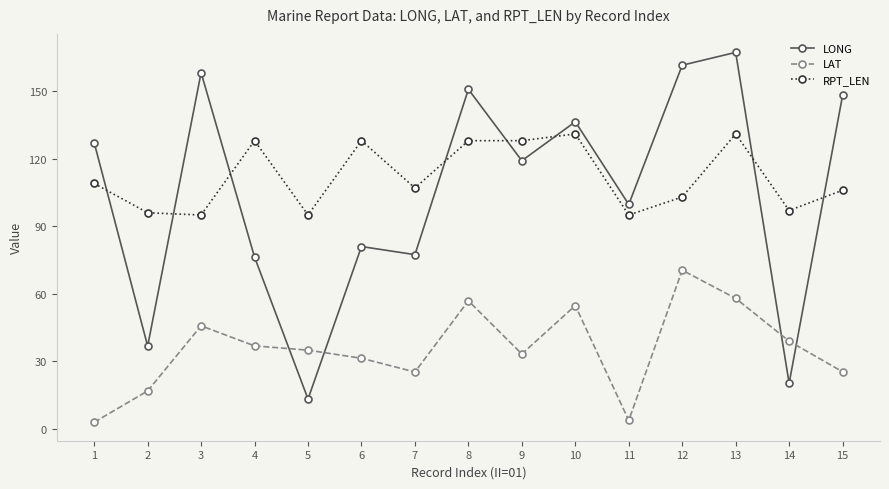

Where do RPT_LEN and LONG first cross each other?

1 and 2